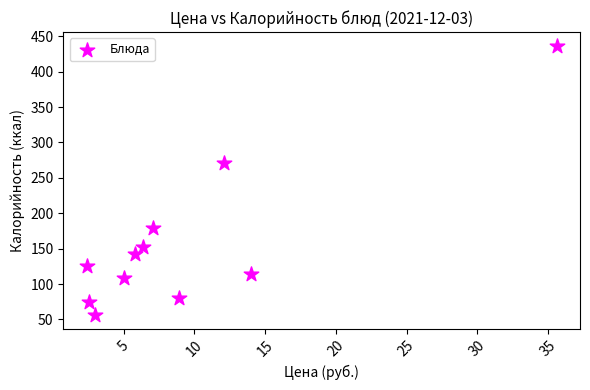

What Y value in the scatter plot is closest to 246?

271